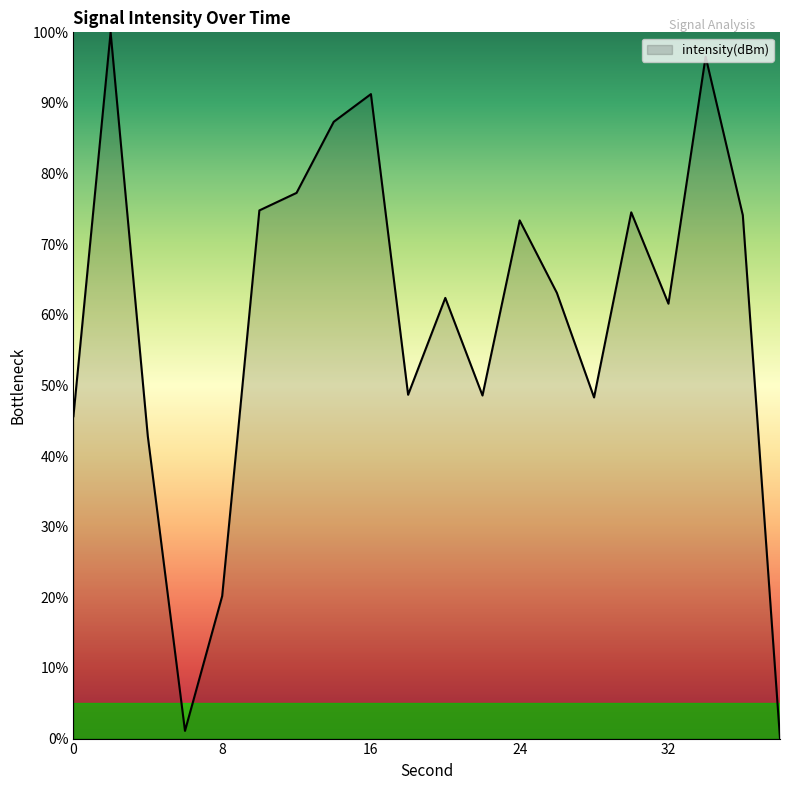

What is the maximum value shown in the chart?

100.0